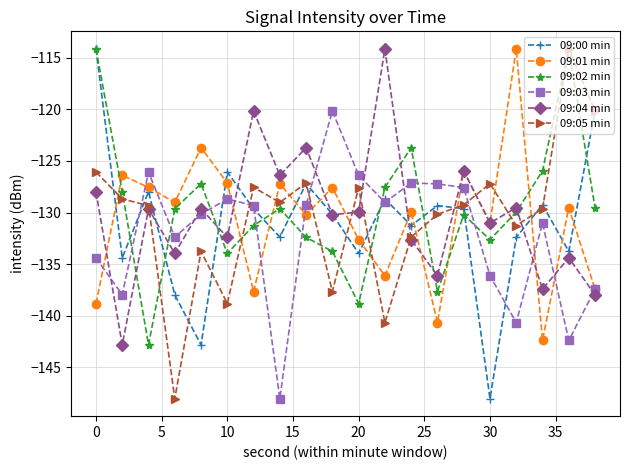

How many interior local valleys does the 09:05 min series have?

6